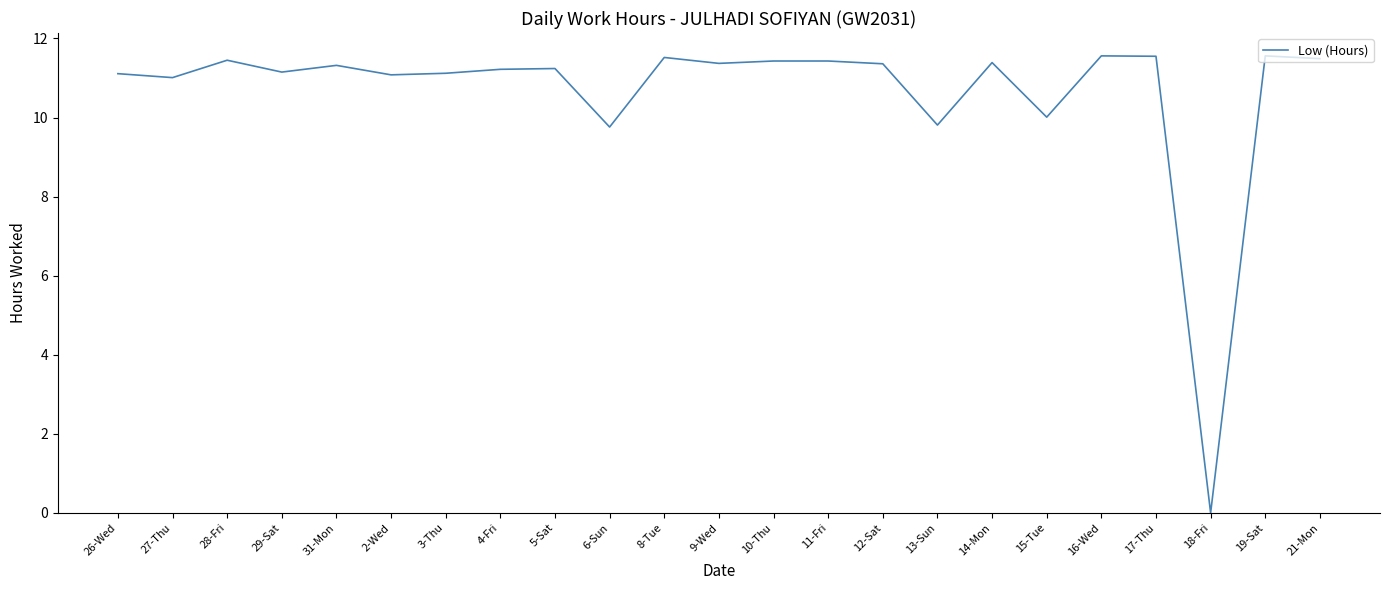

Does the chart have visible grid lines?

No